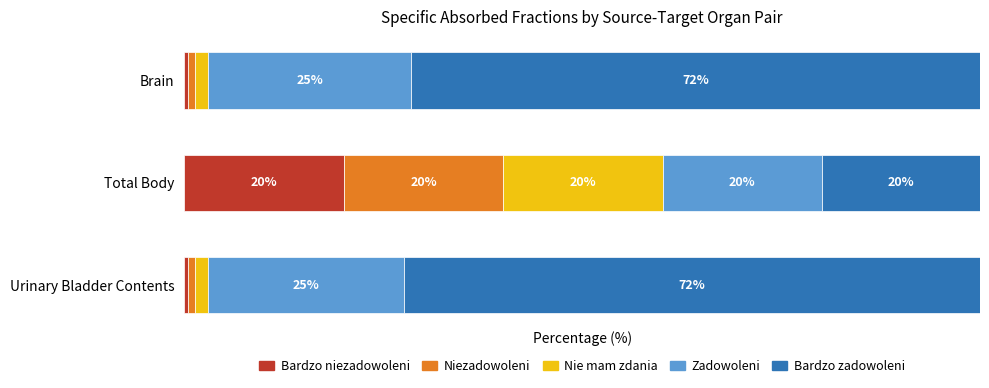

What are all the series names shown in the legend?

Bardzo niezadowoleni, Niezadowoleni, Nie mam zdania, Zadowoleni, Bardzo zadowoleni